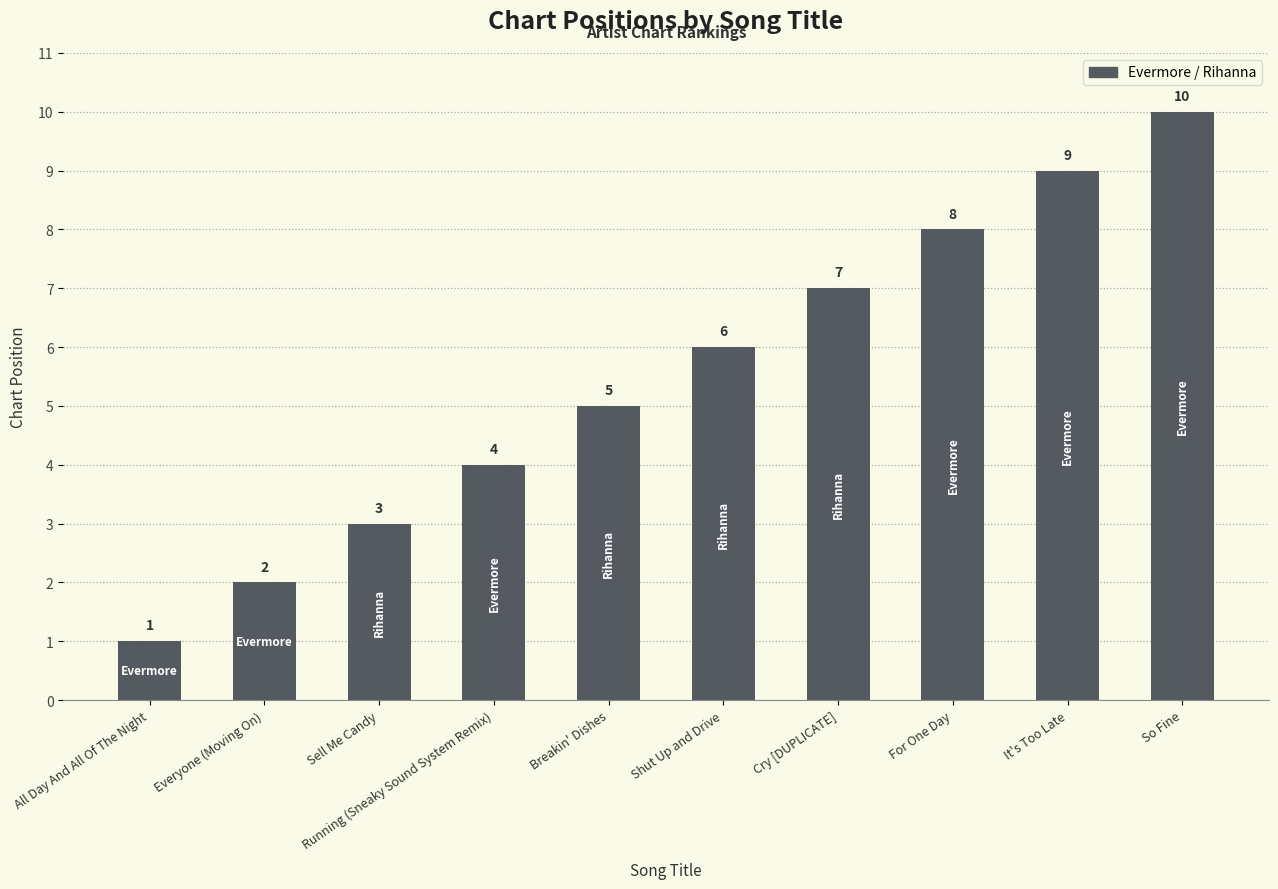

Count the values in the range 3 to 8.

6